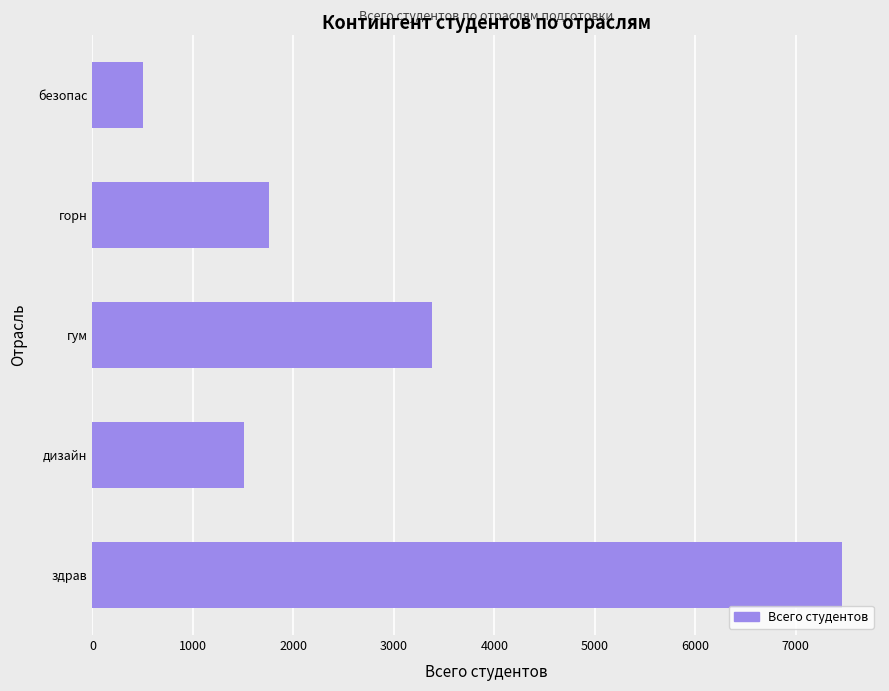

Does the chart contain any negative values?

No